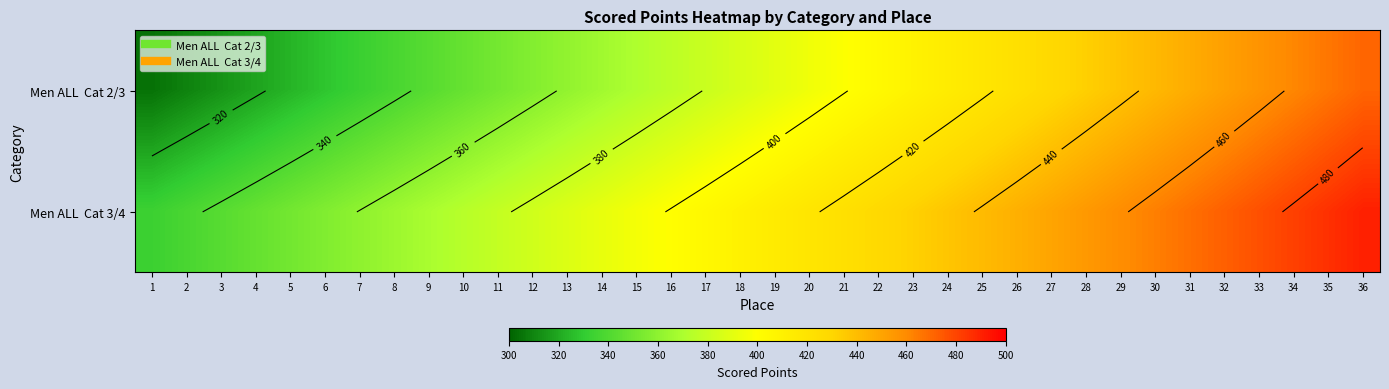

What value does the Men ALL Cat 3/4 series have at 9?

369.3